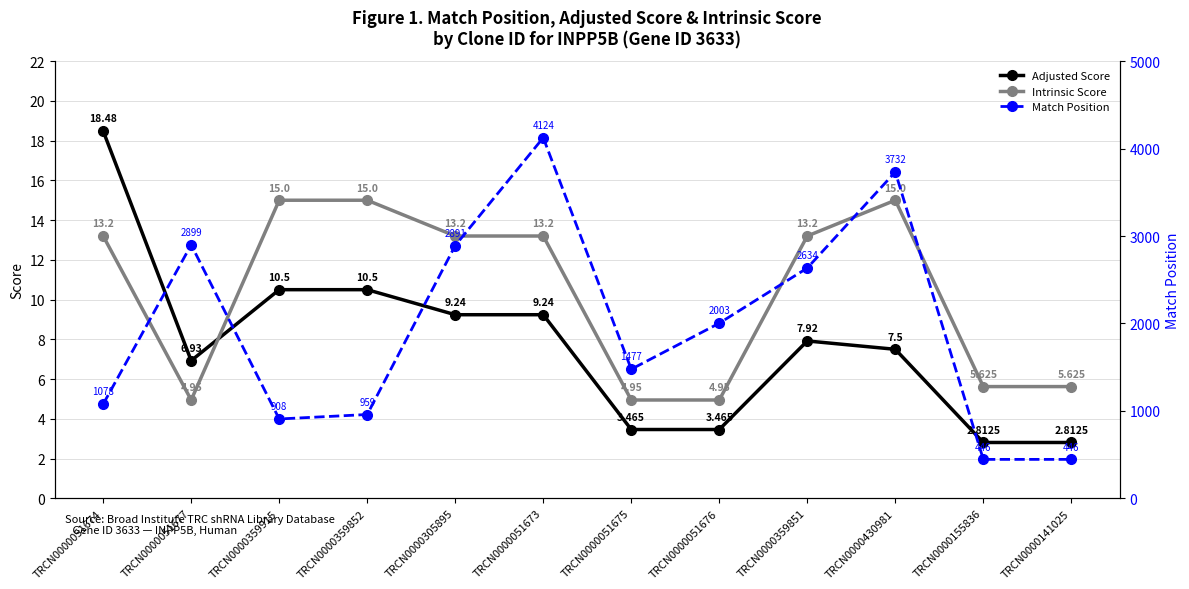

What is the difference between the Adjusted Score values at TRCN0000359851 and TRCN0000359852?

2.6